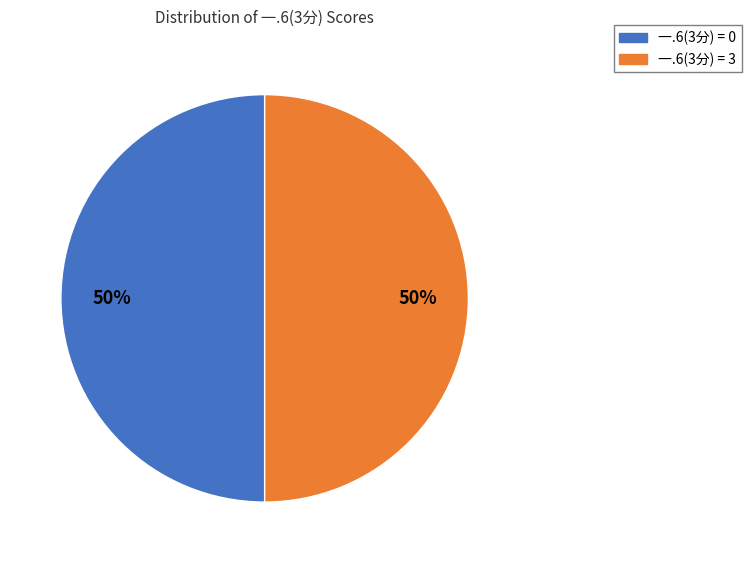

Count the number of slices in the pie.

2